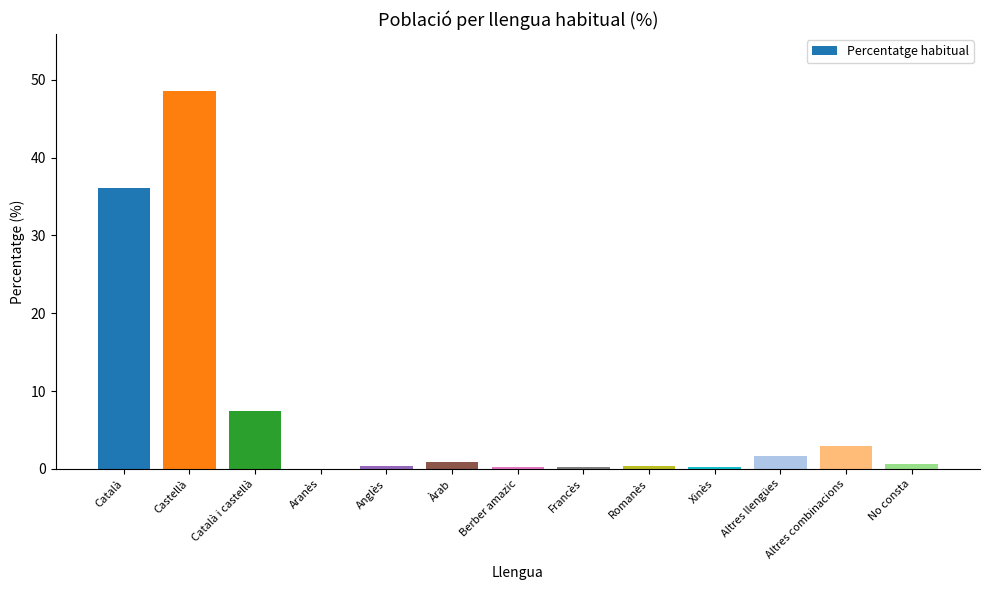

How many distinct data groups are displayed?

1